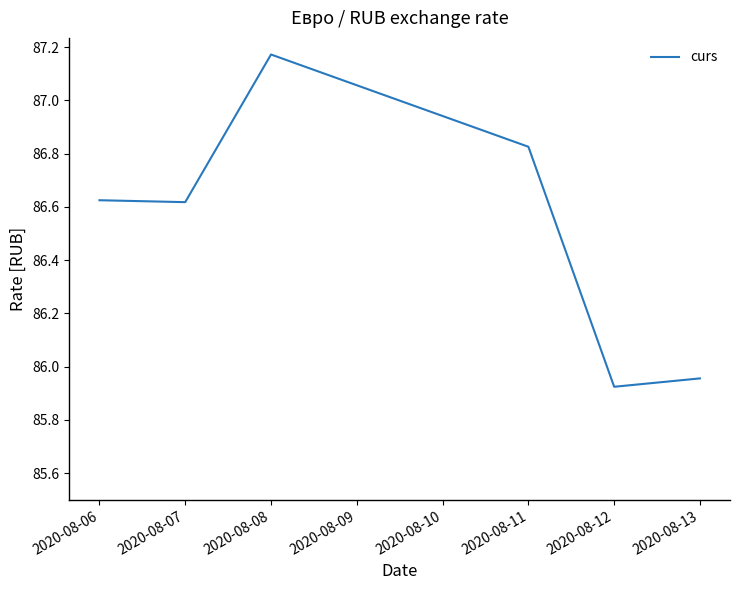

How many categories are shown in the chart?

6